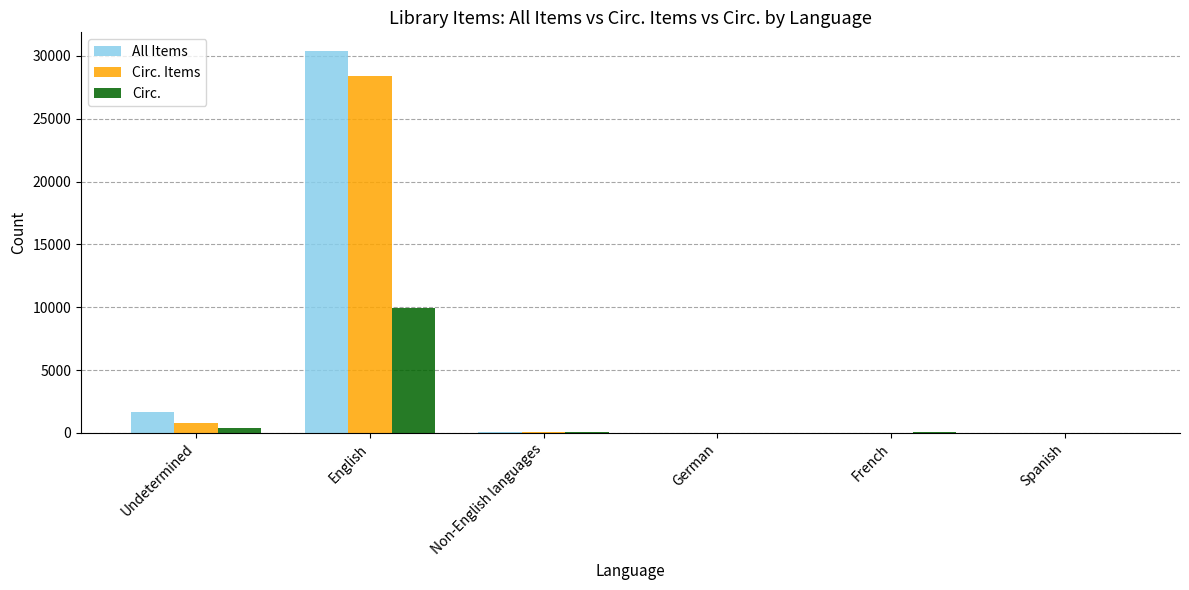

How many categories are shown in the chart?

6